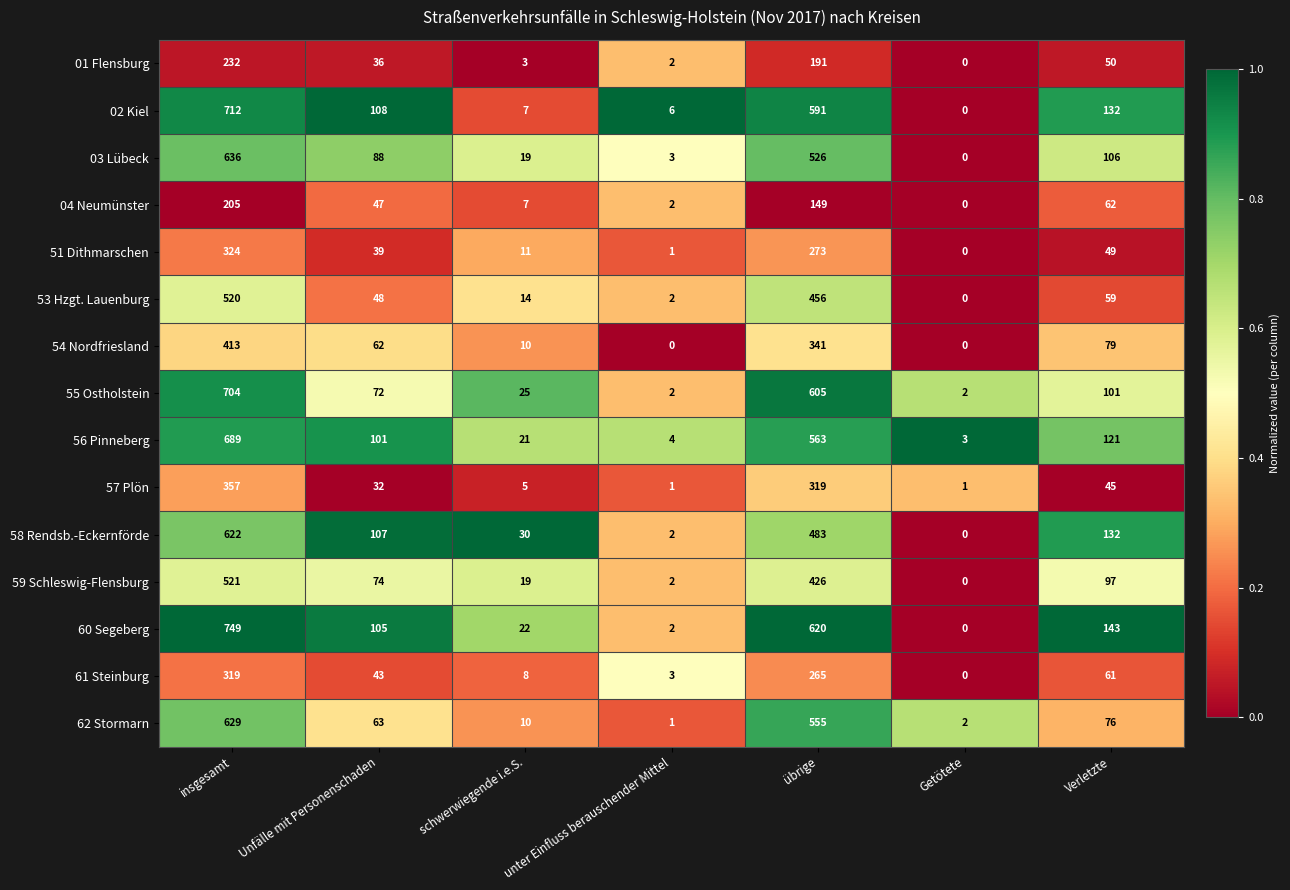

How many values in 02 Kiel are above zero?

6